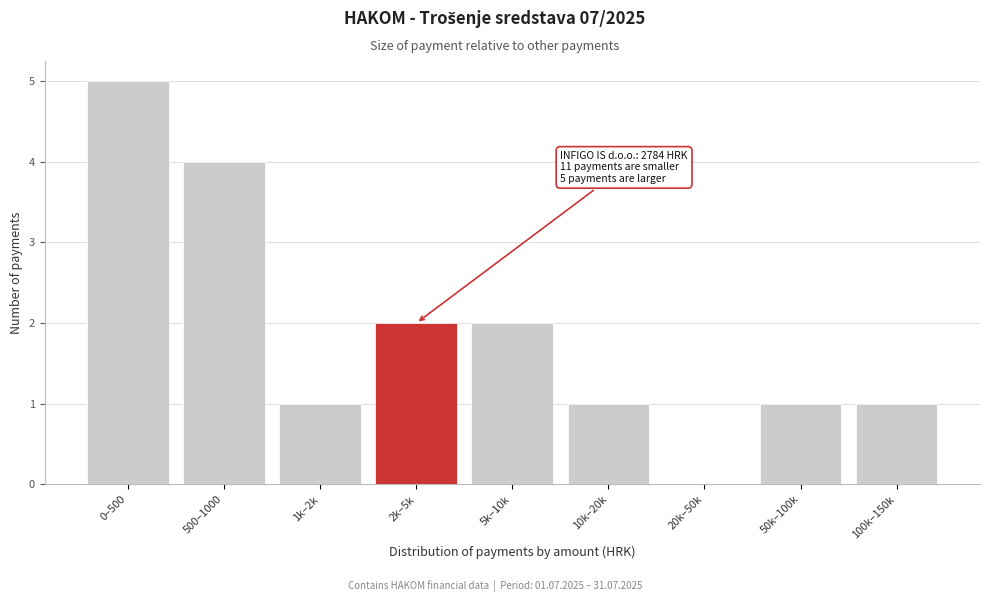

Reading left to right, transcribe all the data shown in this chart.

0–500=5	500–1000=4	1k–2k=1	2k–5k=2	5k–10k=2	10k–20k=1	20k–50k=0	50k–100k=1	100k–150k=1